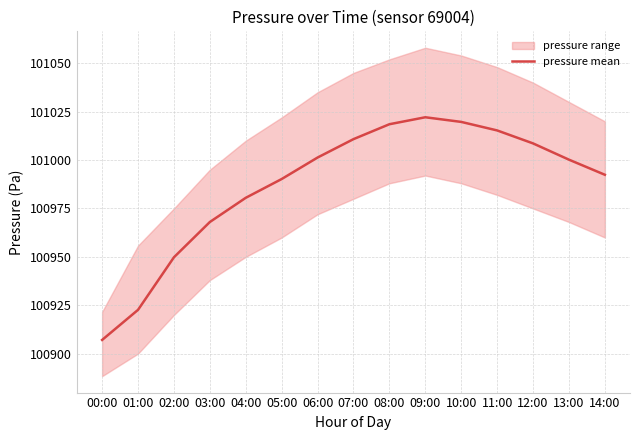

At which category does the chart reach its peak across all series?

09:00